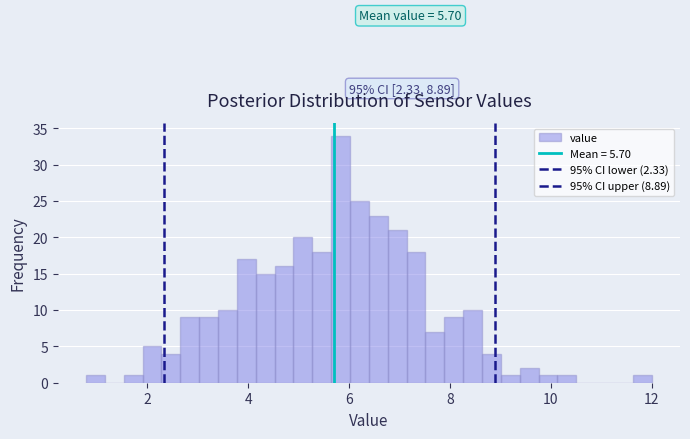

Read against the x-axis, roughly where is the centre of the tallest bar?

5.8